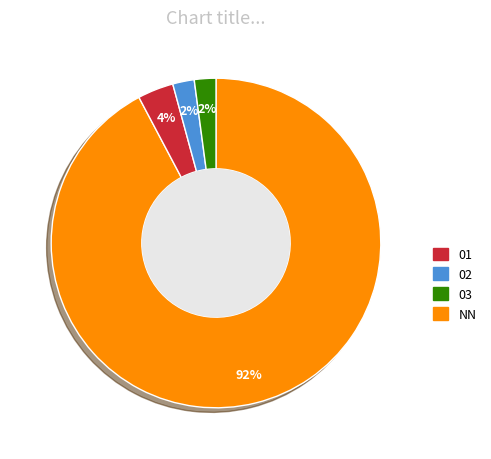

To the nearest percent, what is the average slice percentage?

25%